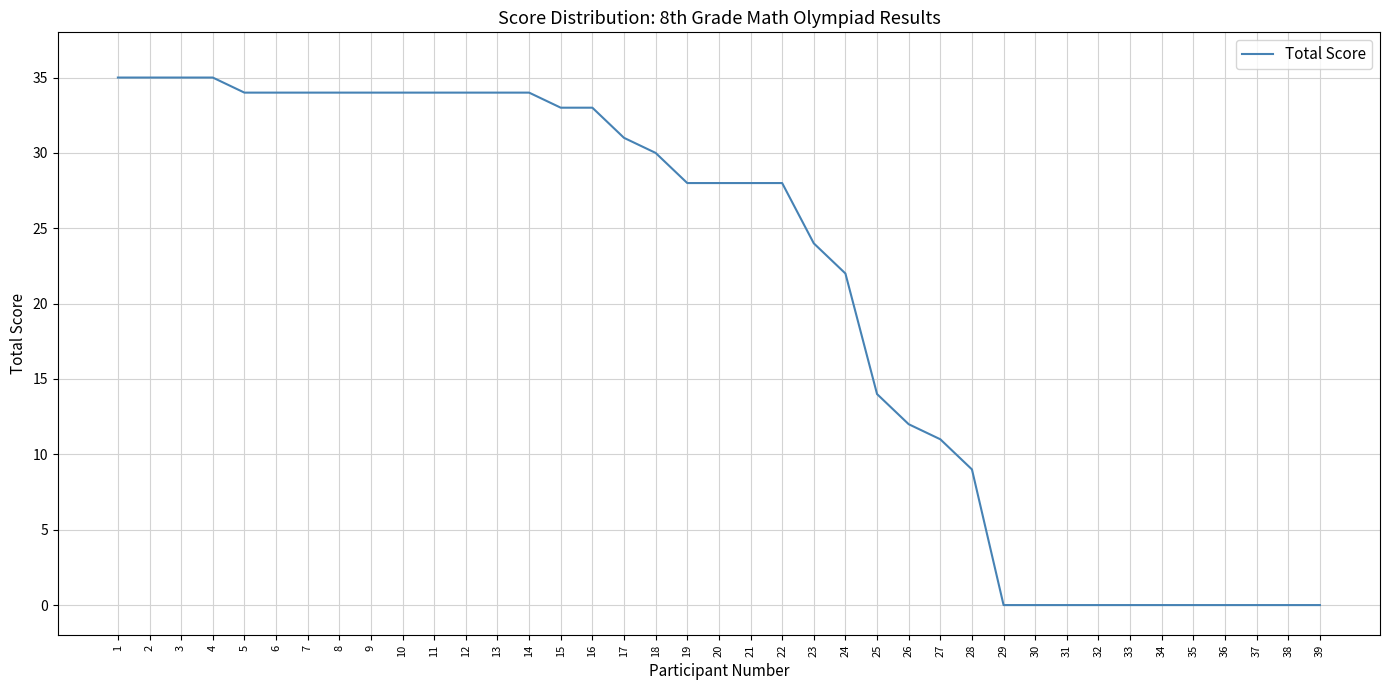

What is the difference between the maximum and second lowest values?

35